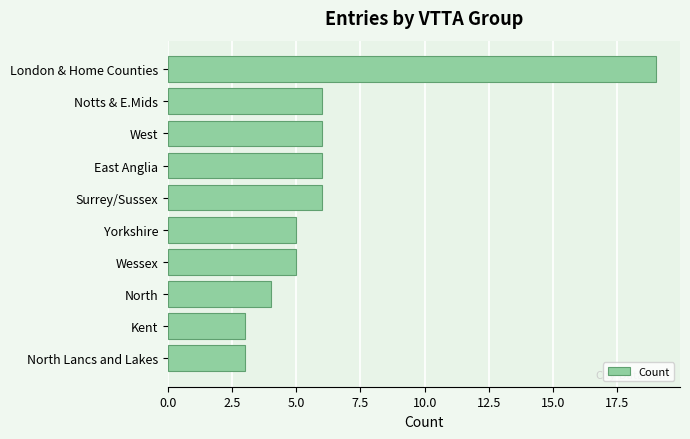

Is it true that the value at Surrey/Sussex is 6?

True